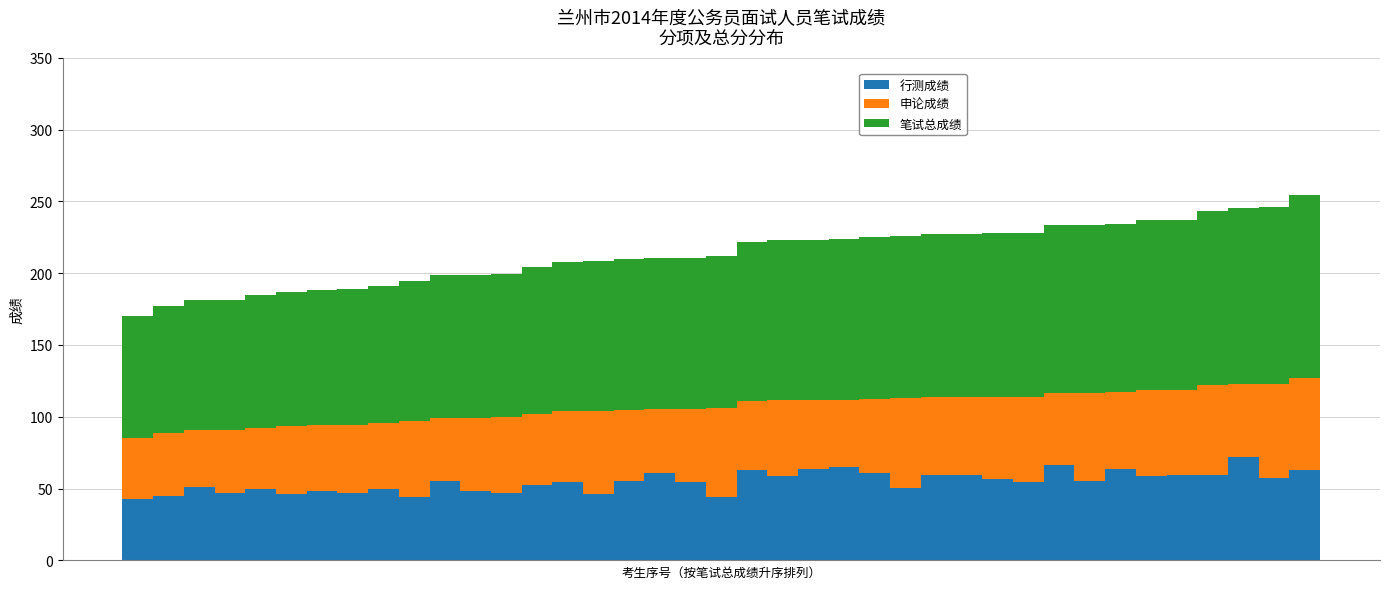

What is the highest value of the 行测成绩 series?

72.3